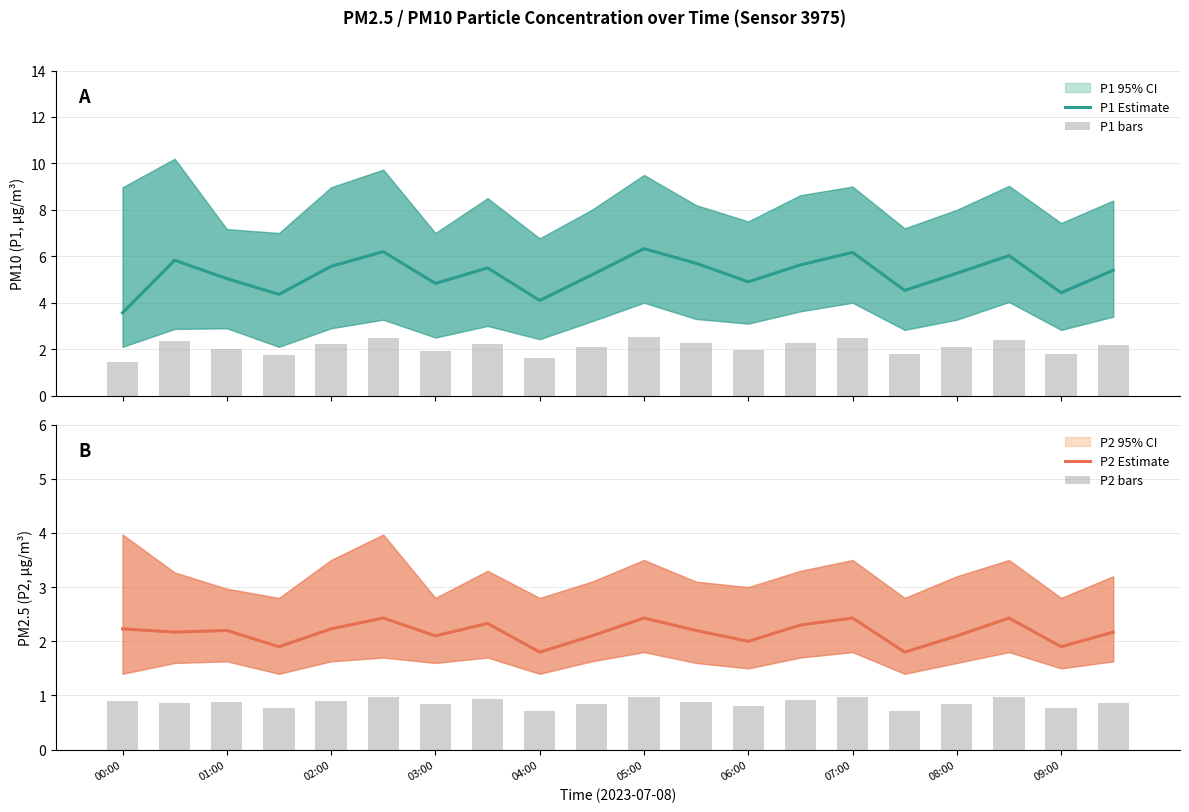

Which category has the highest value in the P2 Estimate series?

05:00